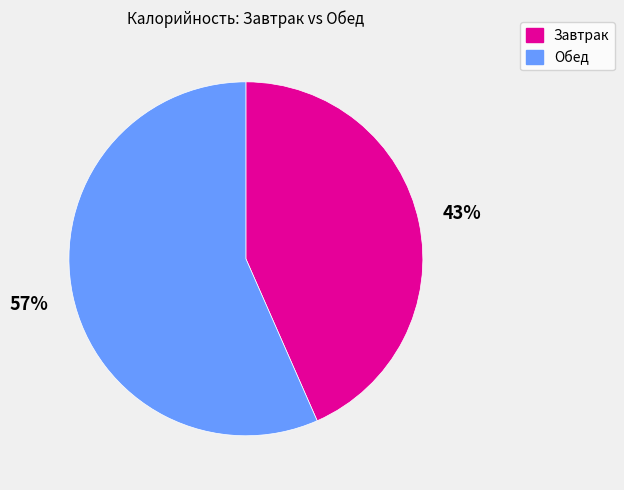

Is there any slice that represents more than half of the pie?

Yes